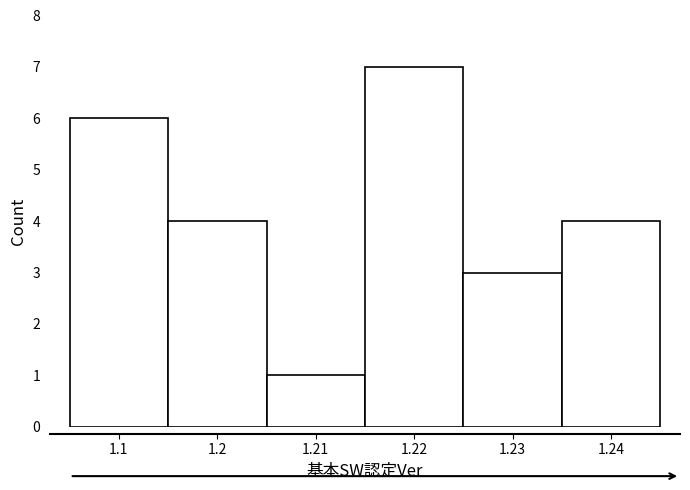

Reading left to right, transcribe all the data shown in this chart.

6	4	1	7	3	4